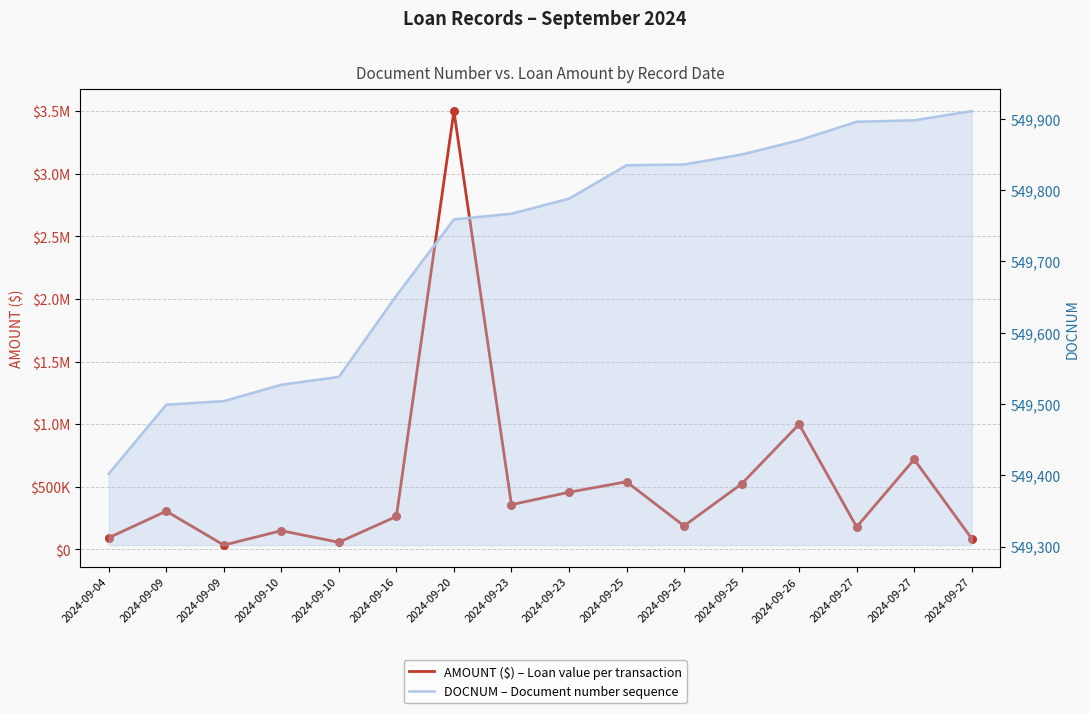

Which series has the widest spread of Y values?

AMOUNT ($)